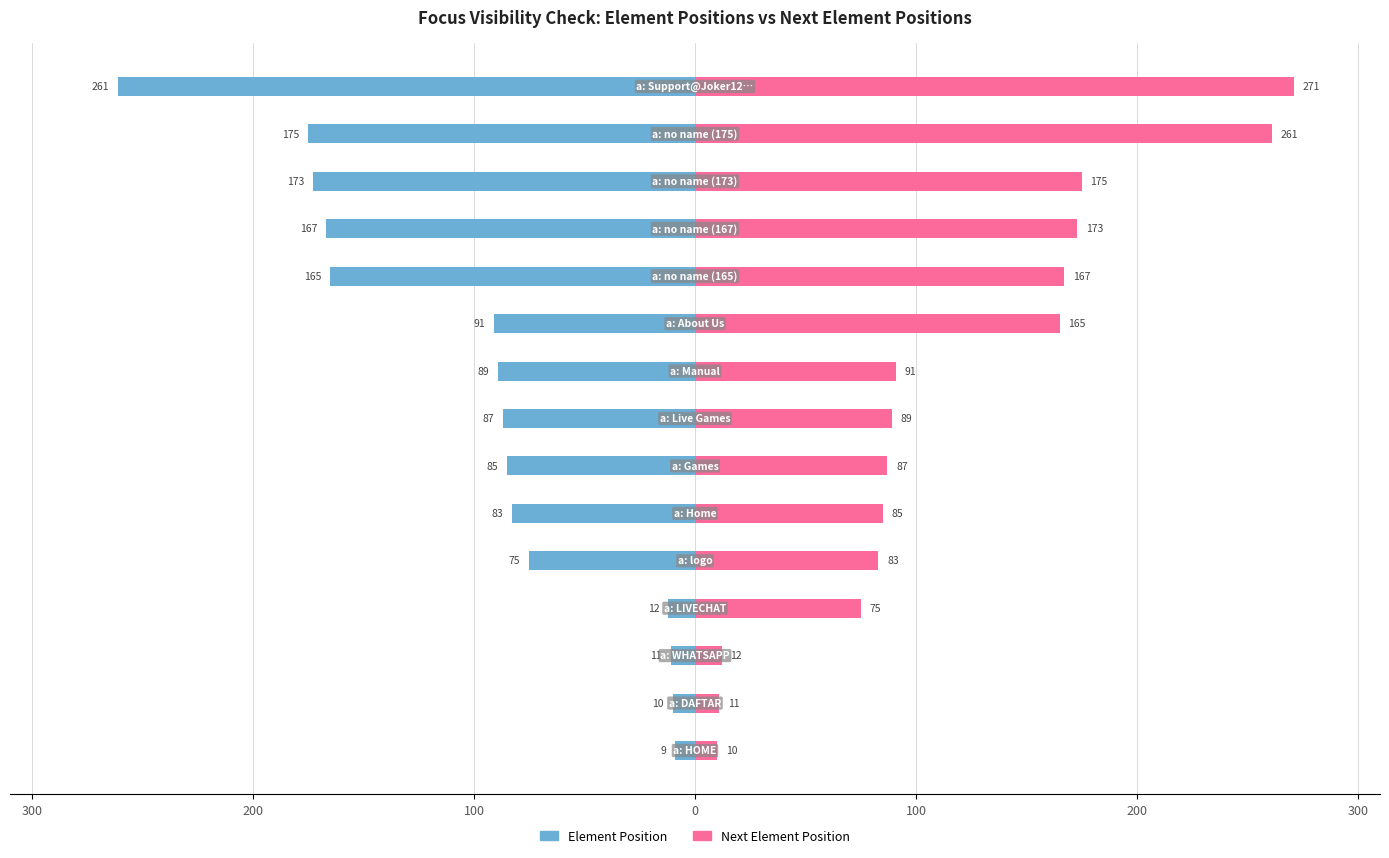

Which series has the largest total across all categories?

Next Element Position